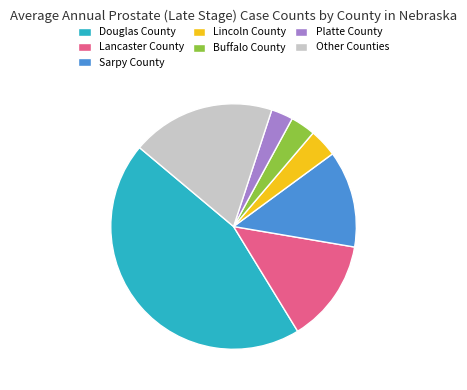

Approximately how many times larger is the value at Lancaster County compared to Sarpy County?

1.1